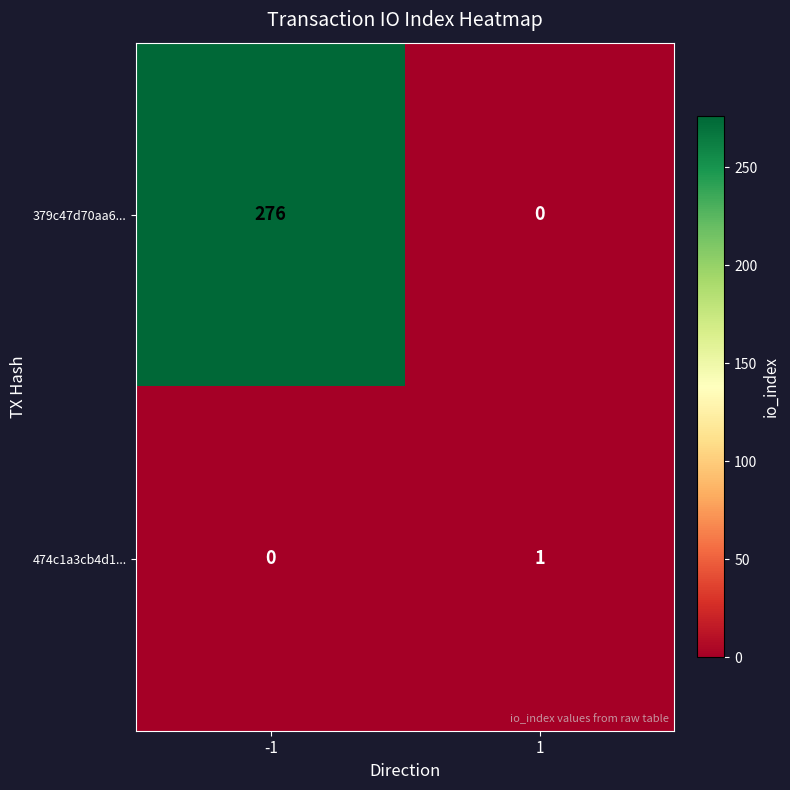

Is it true that 474c1a3cb4d1... equals 0 at -1?

True